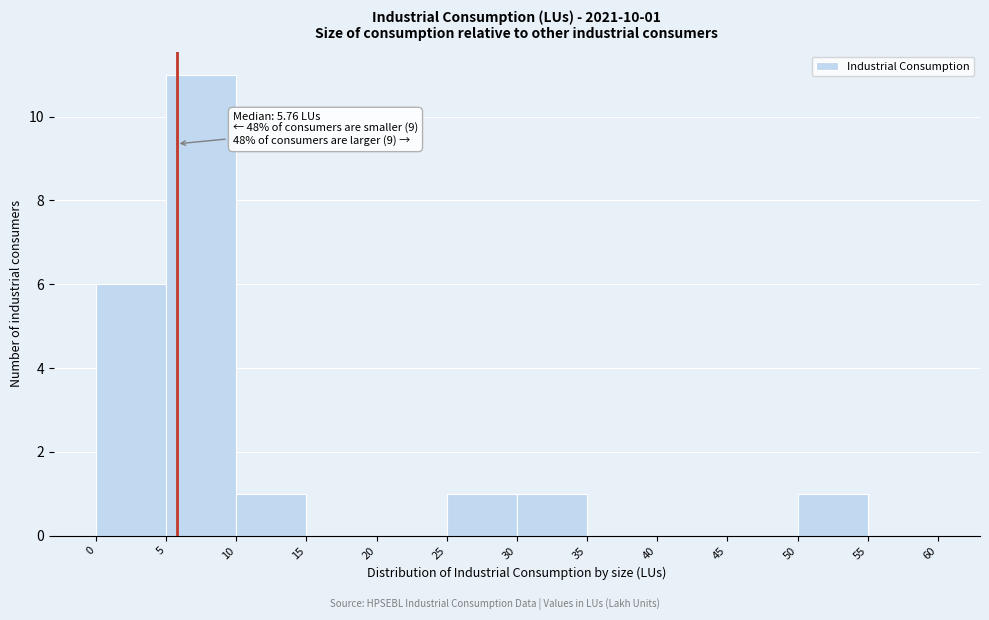

Over which range of the x-axis is the bar tallest?

5 to 10